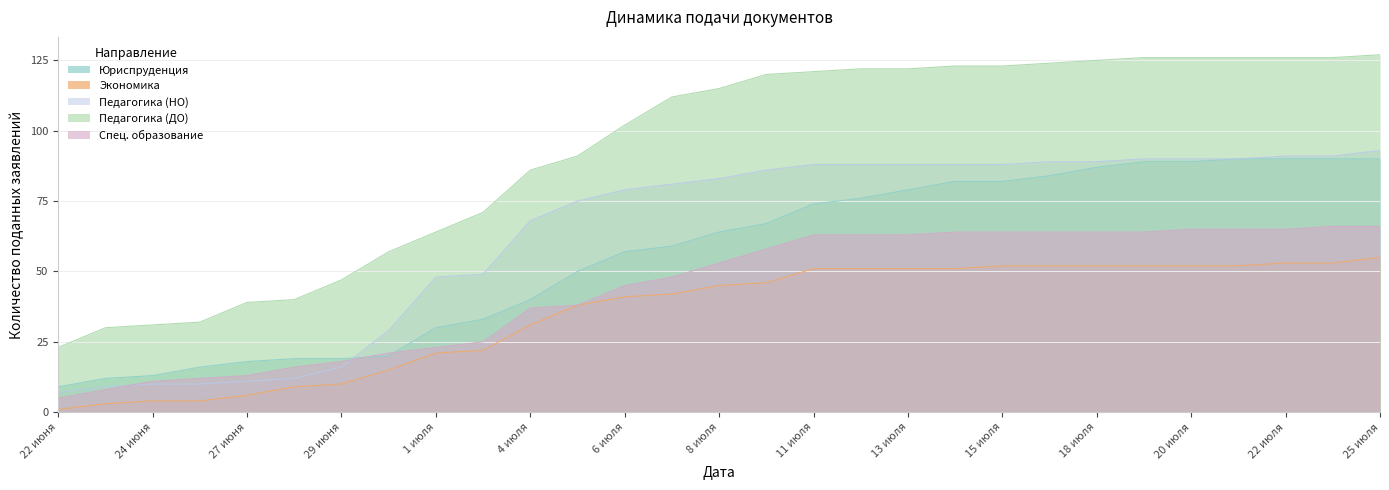

How many lines are shown in the chart?

5